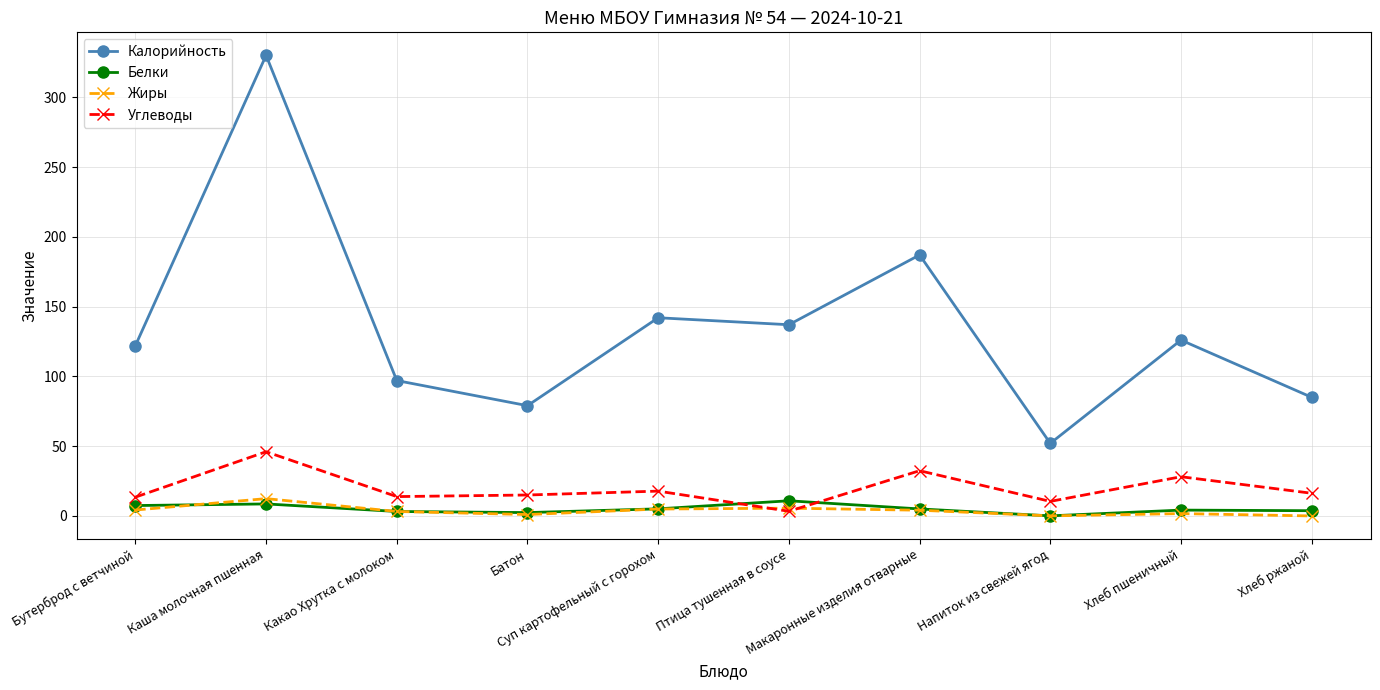

Does the chart display data point markers on the line(s)?

Yes